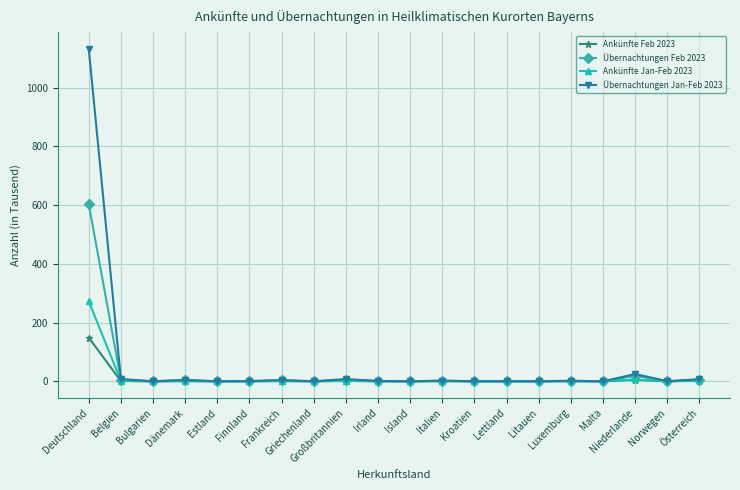

What is the difference between the maximum and minimum values in the Ankünfte Feb 2023 series?

148.9